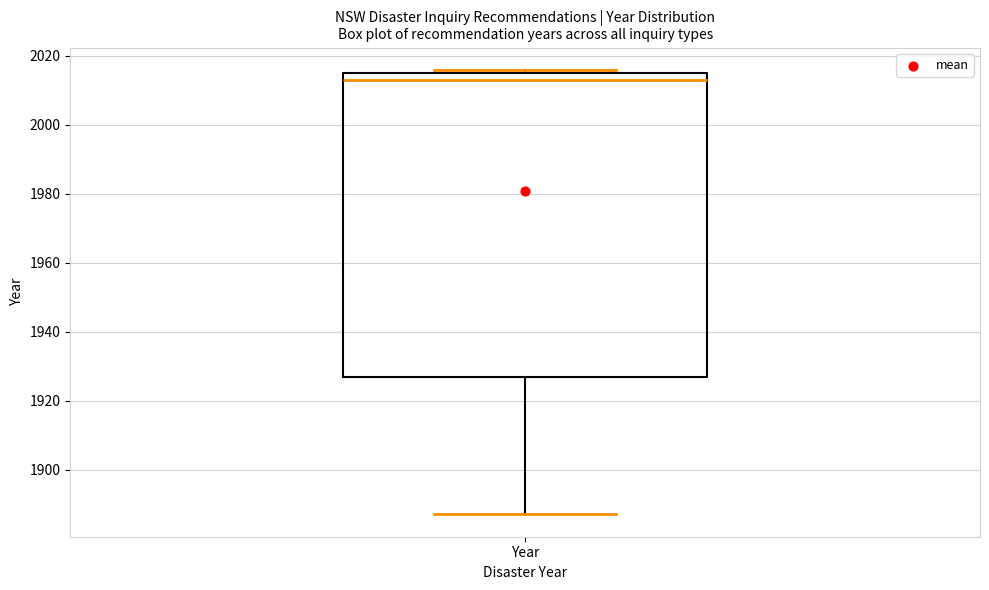

Where is the lower edge of the box for Year on the y-axis? The values are not printed on the chart, so give them approximately, as read against the axis.

1928